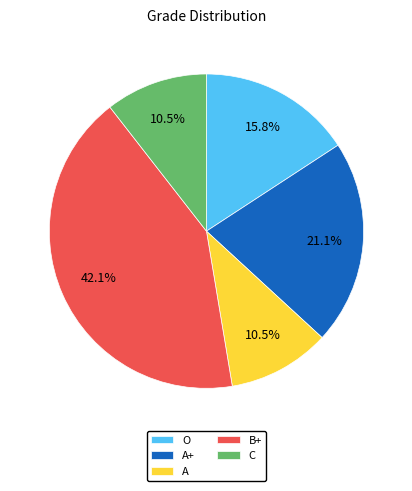

What is the largest slice in the pie chart?

B+